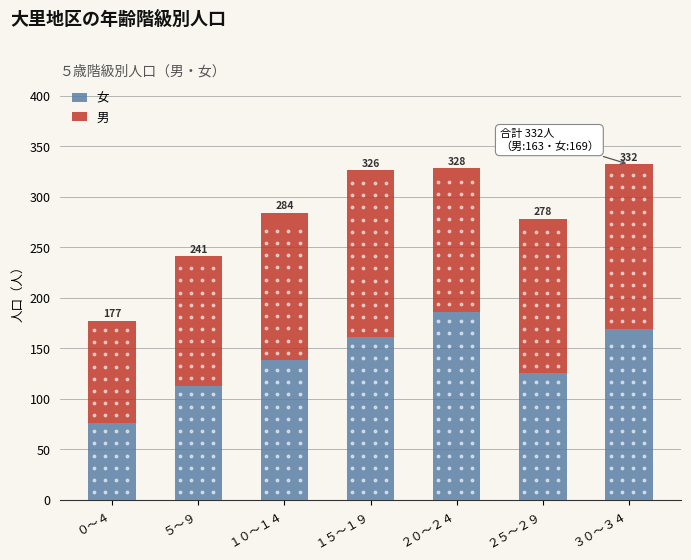

Which series has the largest total across all categories?

男